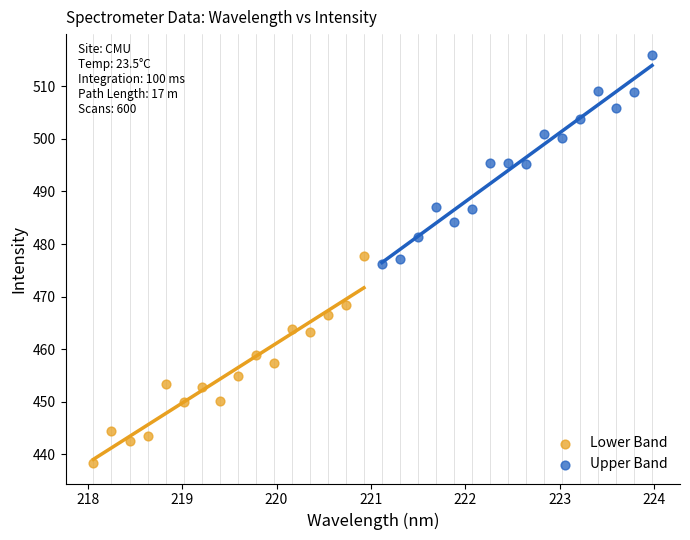

Which series contains the highest Y value?

Upper Band